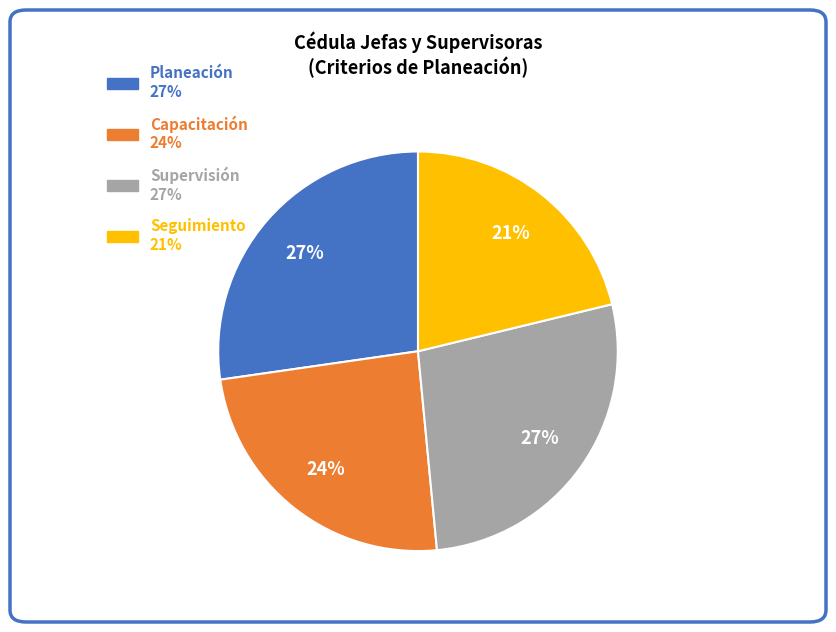

To the nearest percent, what is the combined percentage of Planeación and Seguimiento?

48%